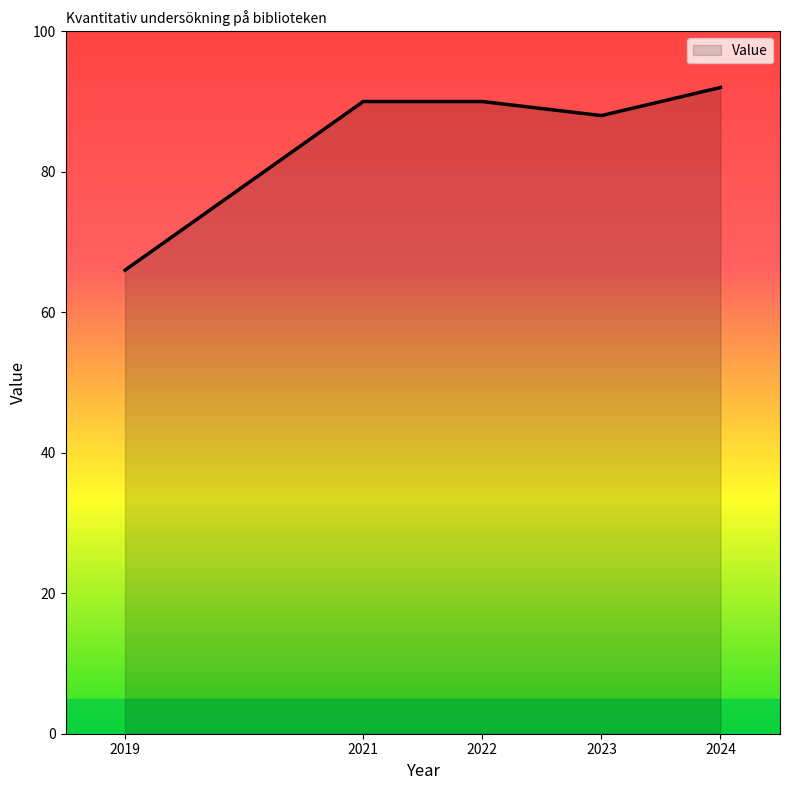

True or false: the data shows 90 at 2022.

True